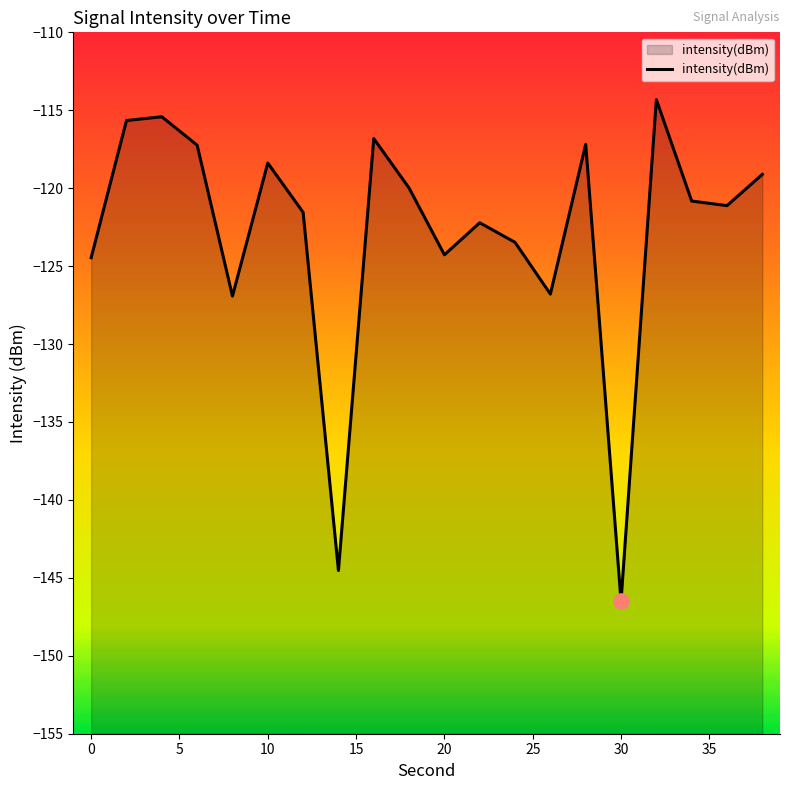

What is the change in value from 30 to 38?

+27.4